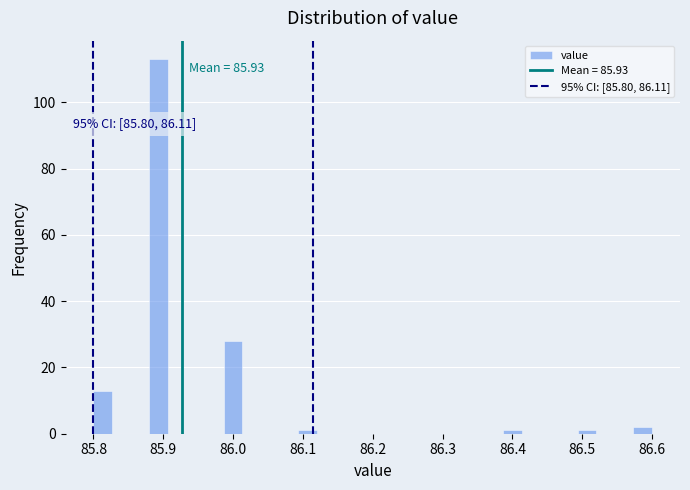

Read against the x-axis, roughly where is the centre of the tallest bar?

85.89